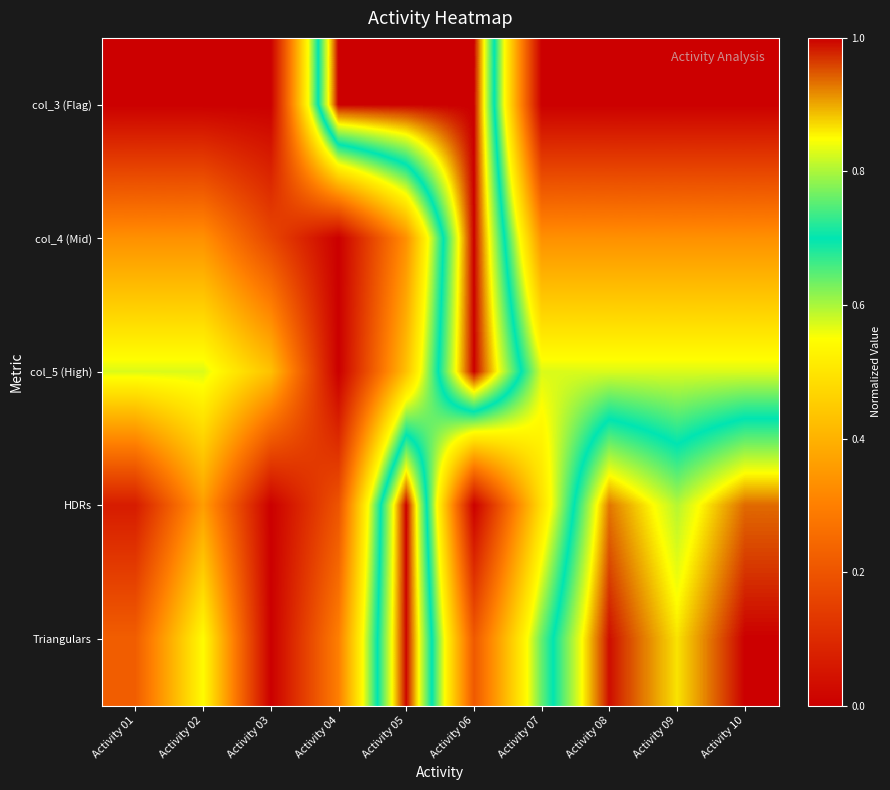

Which series has the widest spread of values?

col_3 (Flag)